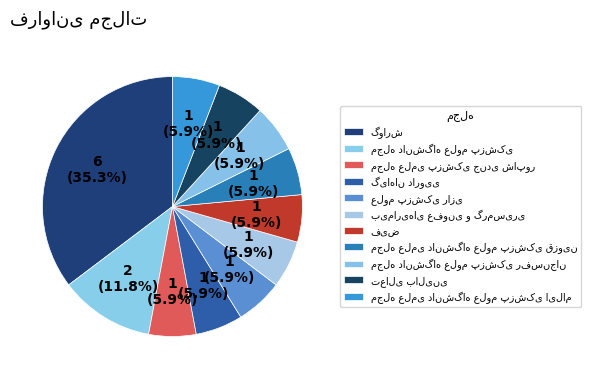

Is there any slice that represents more than half of the pie?

No